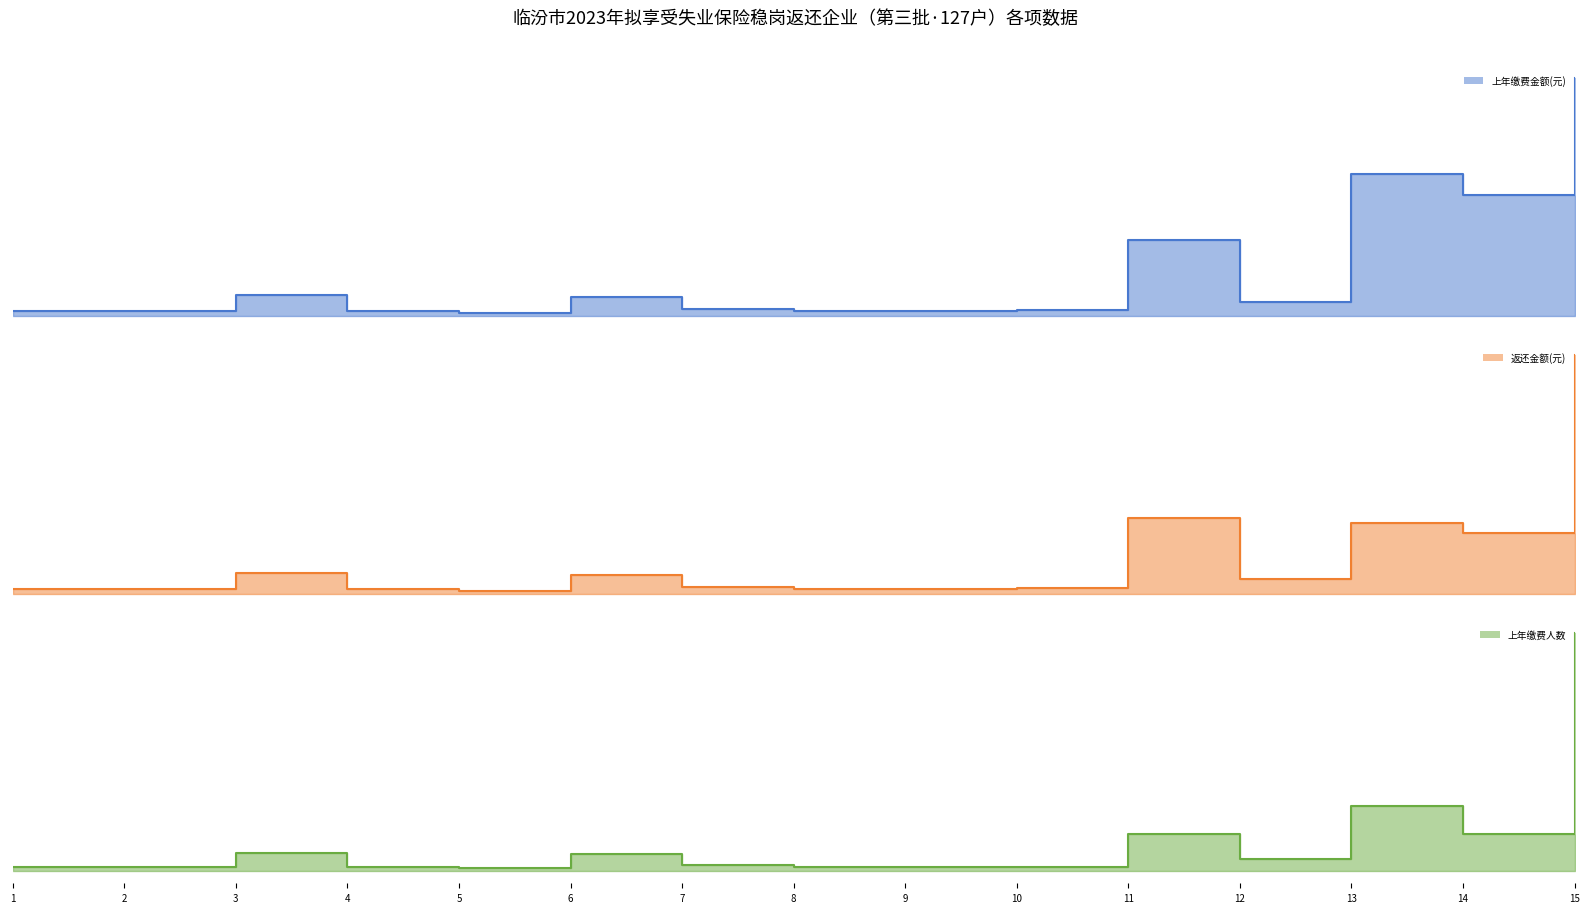

True or false: 上年缴费人数 and 上年缴费金额(元) cross at least once.

False